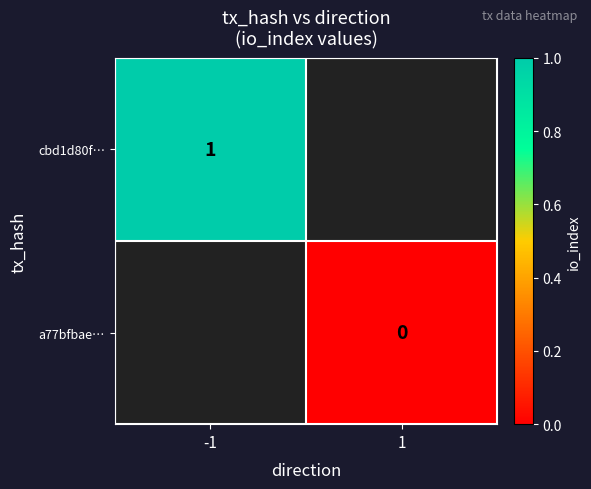

Is the value of cbd1d80f… at -1 greater than the value of a77bfbae… at 1?

Yes